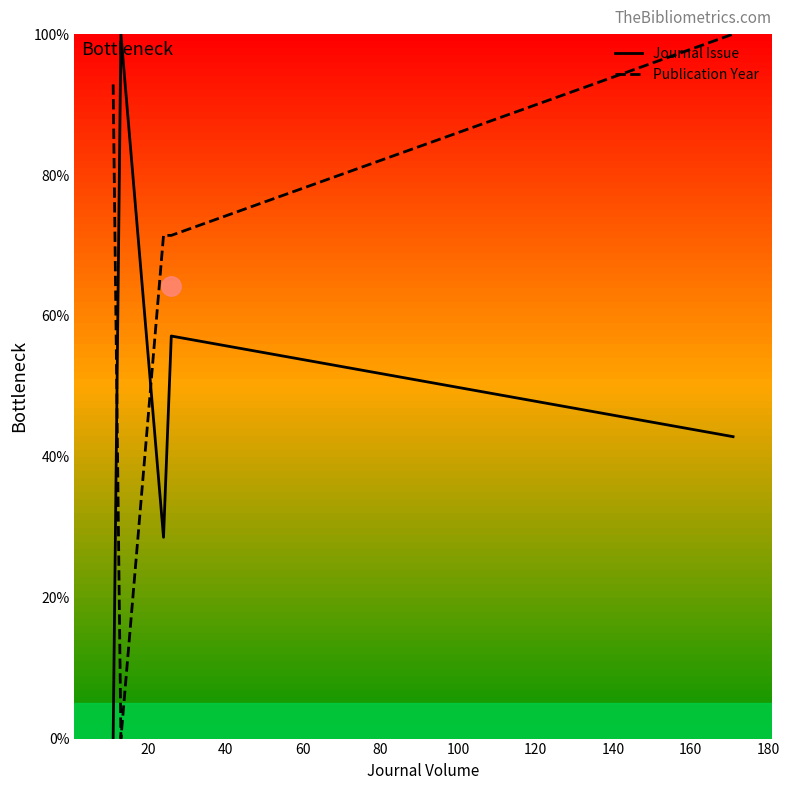

True or false: Journal Issue and Publication Year cross at least once.

True